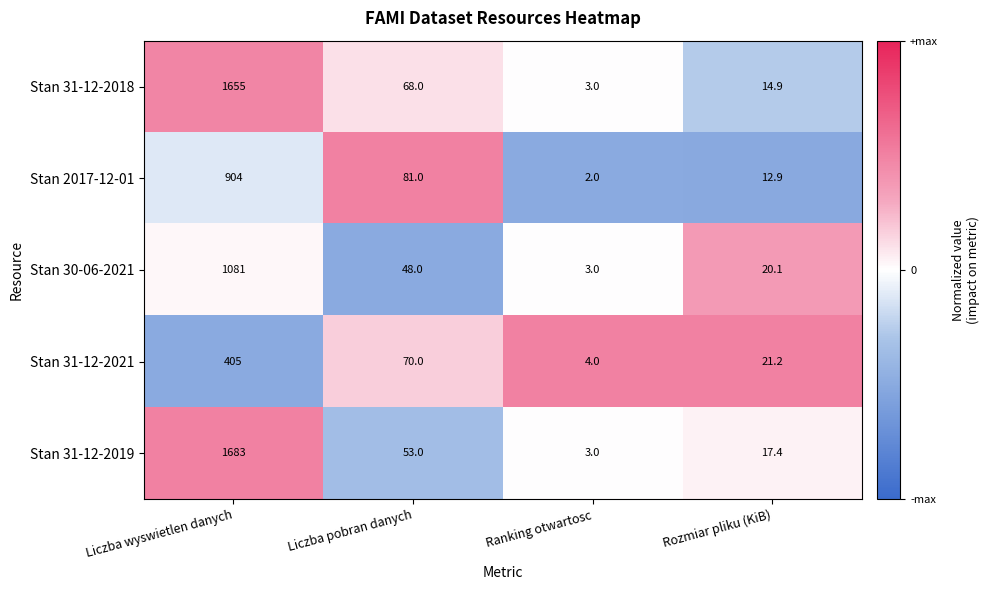

Where does the Stan 31-12-2021 series first go above 70?

Liczba wyswietlen danych